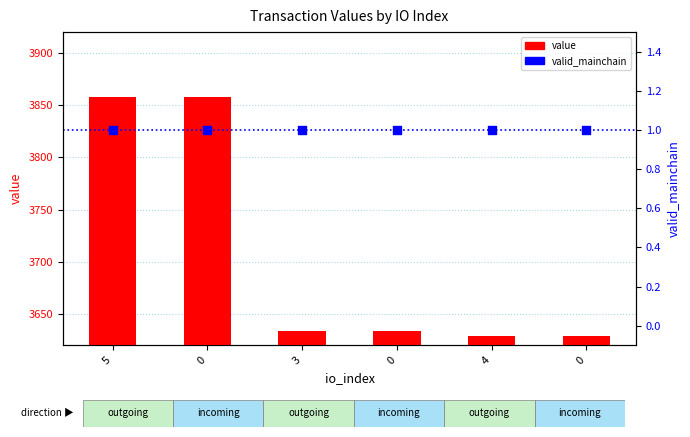

Which series has the largest Y range (max minus min)?

value